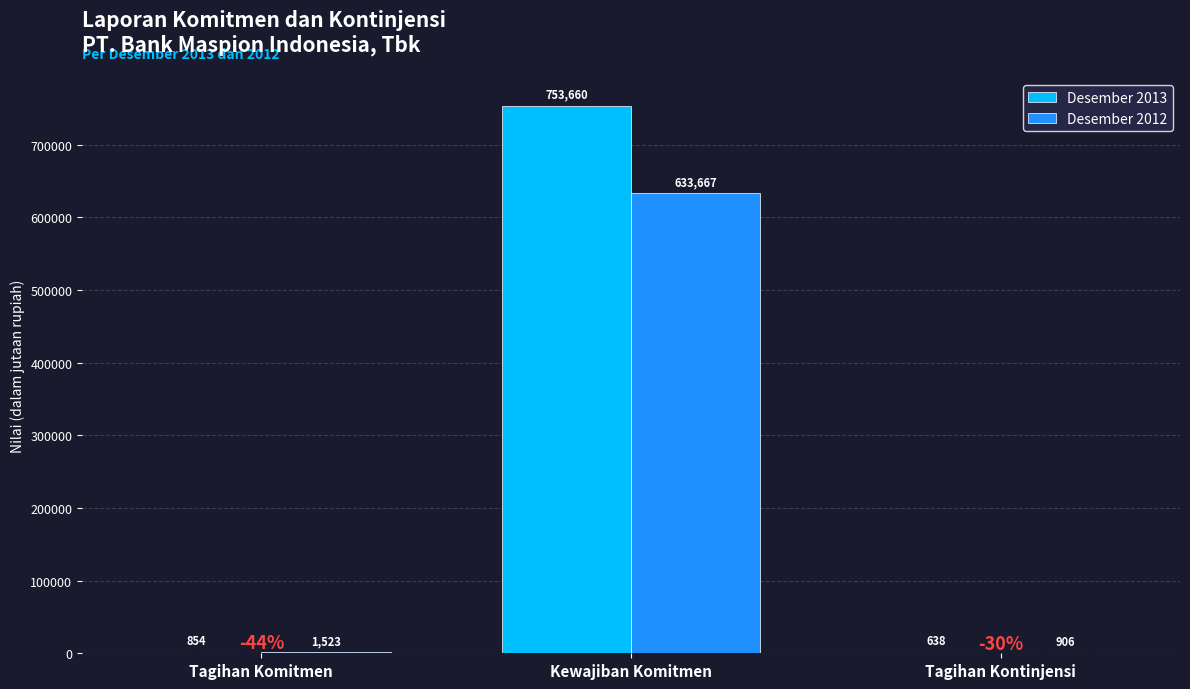

What is the greatest value displayed?

753660